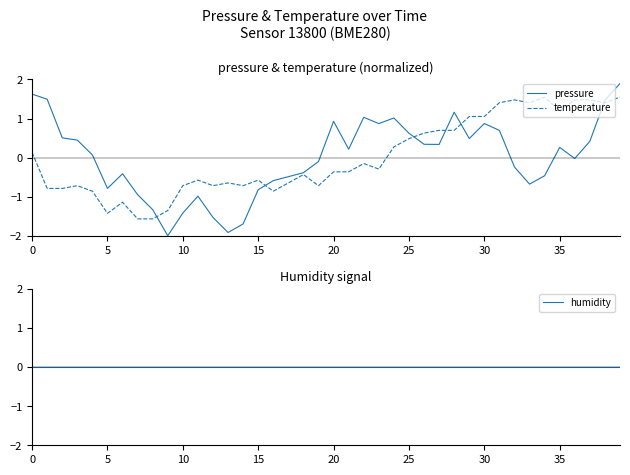

How many times do temperature and pressure cross each other?

6